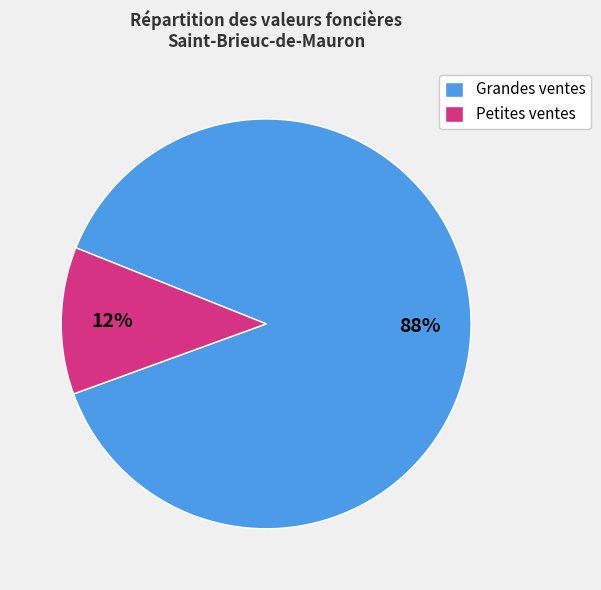

Which slice represents more than half of the pie?

Grandes ventes